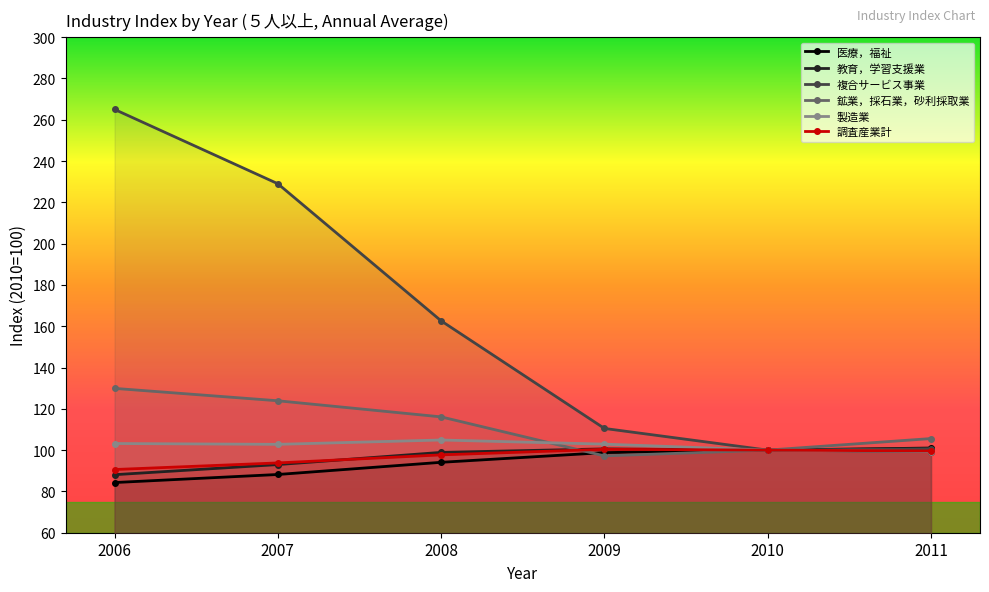

True or false: 製造業 has a value of 100.0 at 2010.

True